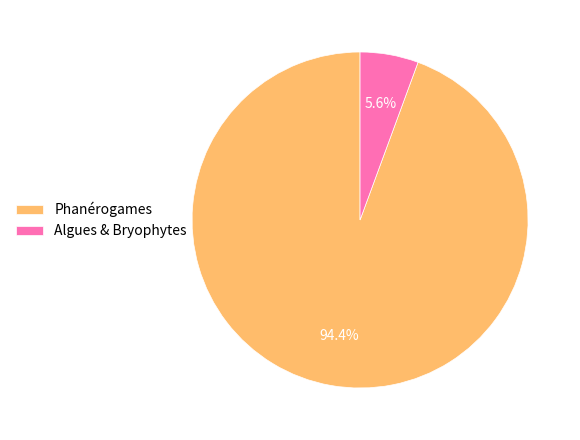

Which has a higher value, Phanérogames or Algues & Bryophytes?

Phanérogames